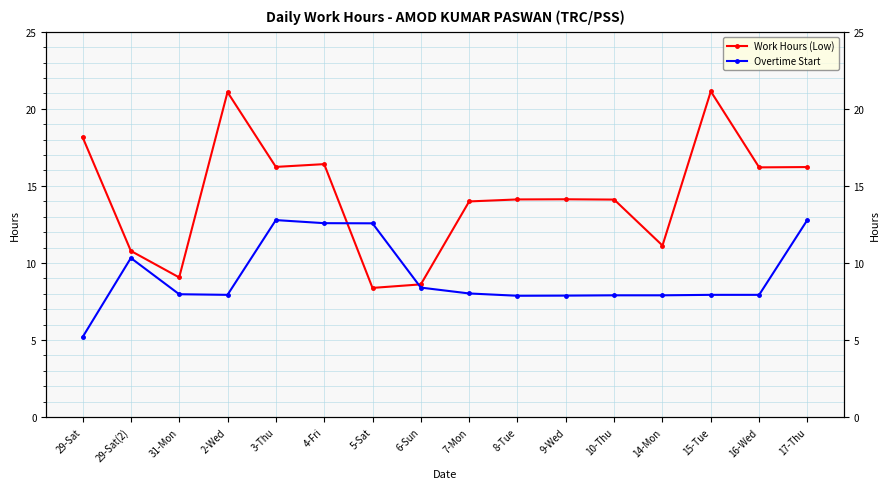

Rank the categories by Work Hours (Low) value from highest to lowest.

15-Tue, 2-Wed, 29-Sat, 4-Fri, 3-Thu, 17-Thu, 16-Wed, 9-Wed, 8-Tue, 10-Thu, 7-Mon, 14-Mon, 29-Sat(2), 31-Mon, 6-Sun, 5-Sat